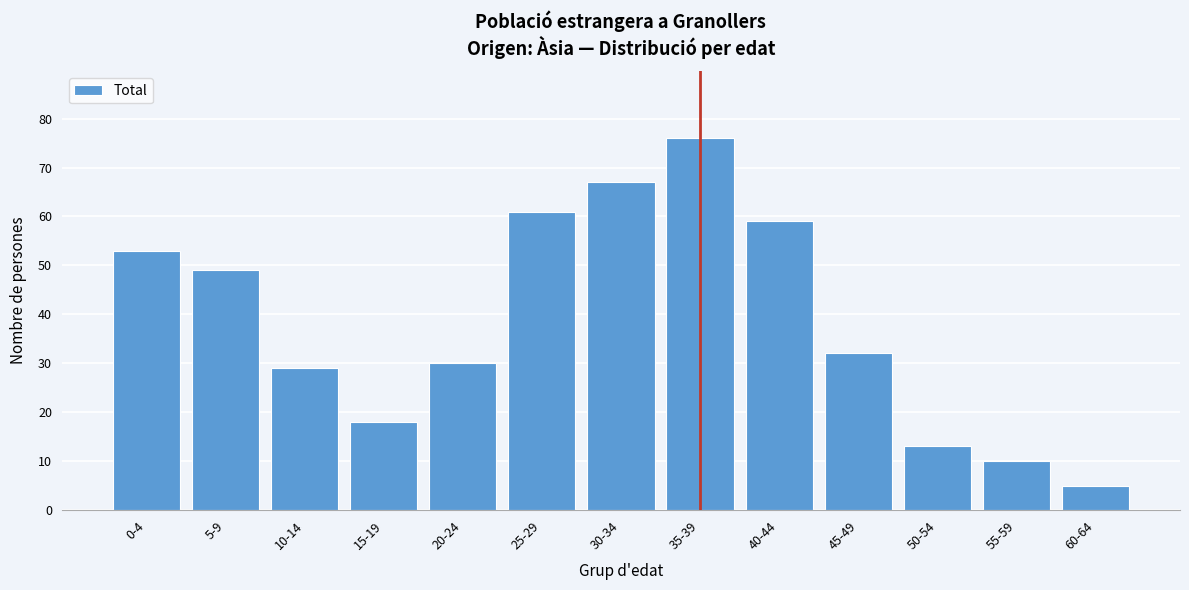

Reading left to right, extract all data points from this chart.

53	49	29	18	30	61	67	76	59	32	13	10	5